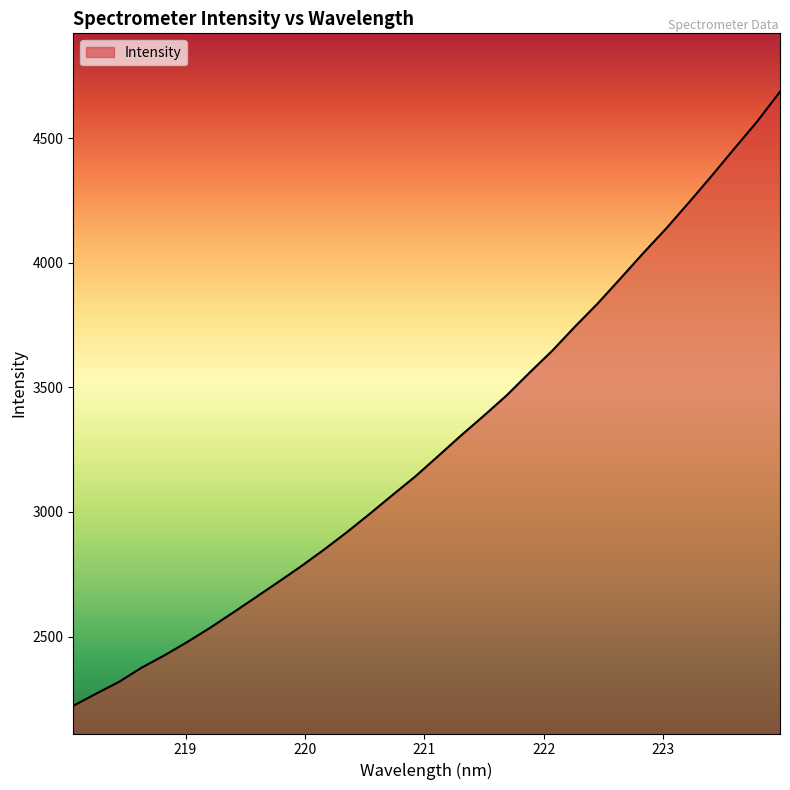

What is the greatest value displayed?

4685.8